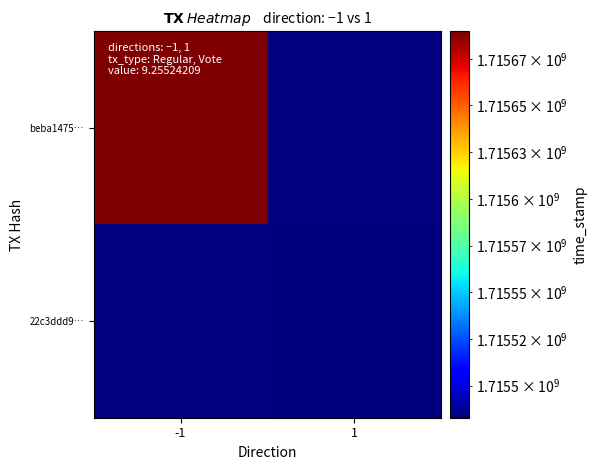

The value of beba1475… at -1 is 1715689727.0. True or false?

True